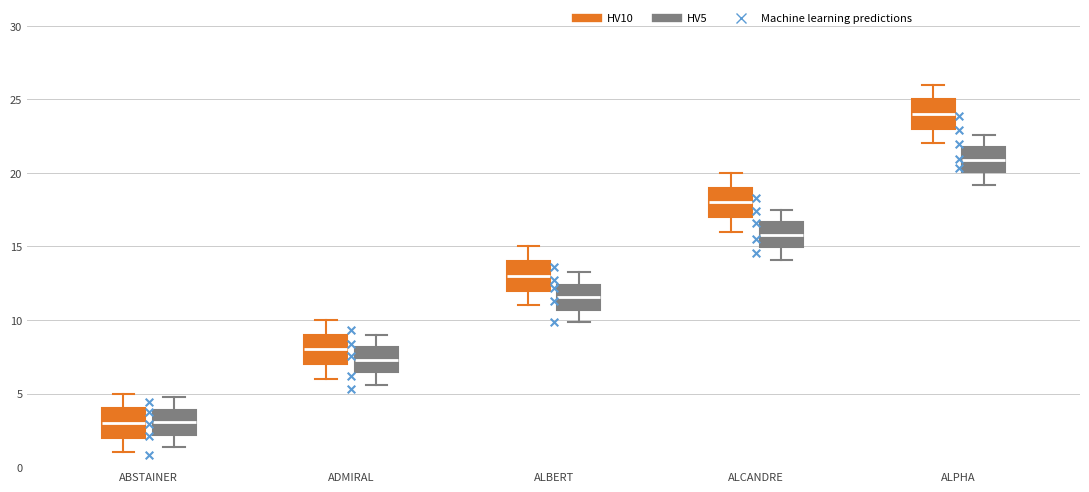

Reading left to right, read every box against the y-axis: the position of its median line, the range the box covers, and the ends of its whiskers. The values are not printed on the chart, so give them approximately, as read against the axis.

ABSTAINER (HV10): median 3.0, box 2.0 to 4.0, whiskers 1.0 to 5.0
ABSTAINER (HV5): median 3.0, box 2.0 to 4.0, whiskers 1.5 to 5.0
ADMIRAL (HV10): median 8.0, box 7.0 to 9.0, whiskers 6.0 to 10.0
ADMIRAL (HV5): median 7.5, box 6.5 to 8.0, whiskers 5.5 to 9.0
ALBERT (HV10): median 13.0, box 12.0 to 14.0, whiskers 11.0 to 15.0
ALBERT (HV5): median 11.5, box 10.5 to 12.5, whiskers 10.0 to 13.5
ALCANDRE (HV10): median 18.0, box 17.0 to 19.0, whiskers 16.0 to 20.0
ALCANDRE (HV5): median 16.0, box 15.0 to 16.5, whiskers 14.0 to 17.5
ALPHA (HV10): median 24.0, box 23.0 to 25.0, whiskers 22.0 to 26.0
ALPHA (HV5): median 21.0, box 20.0 to 22.0, whiskers 19.0 to 22.5